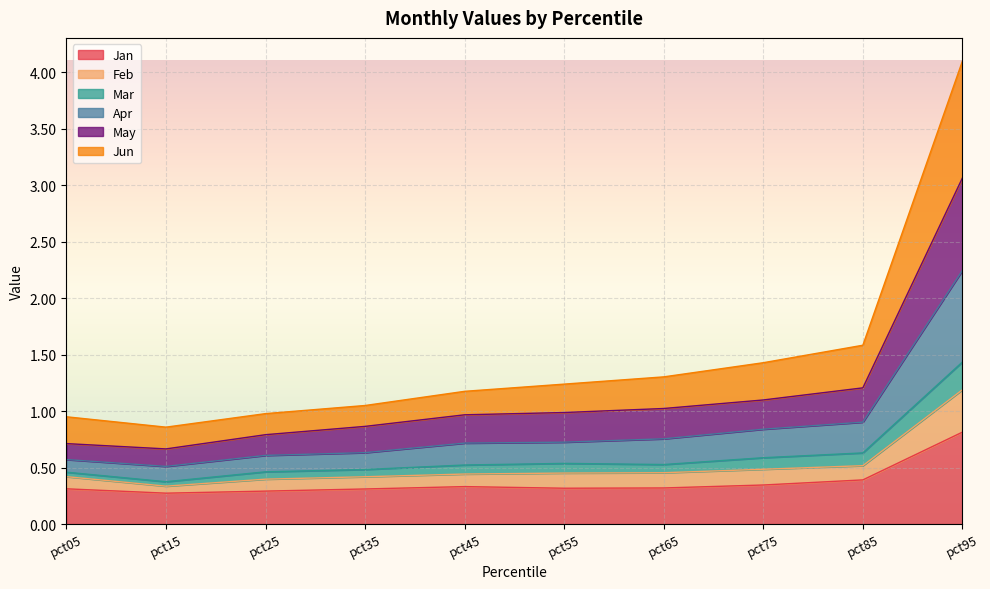

At which category is the sum across all series the highest?

pct95